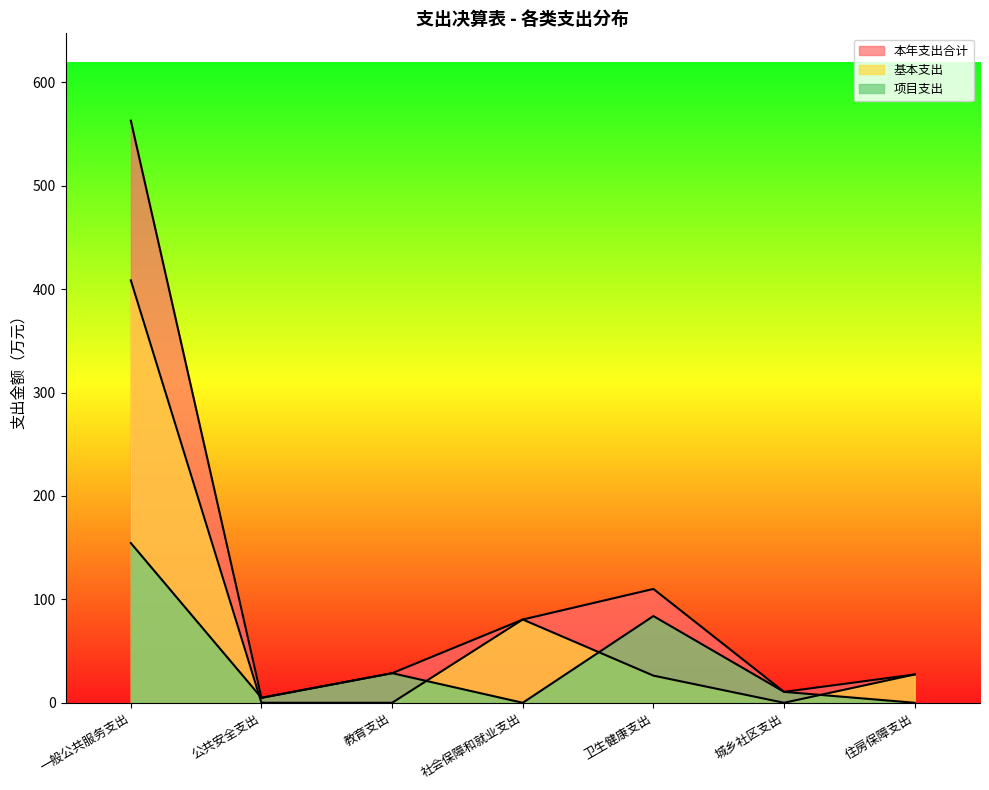

True or false: 基本支出 and 本年支出合计 intersect in this chart.

False